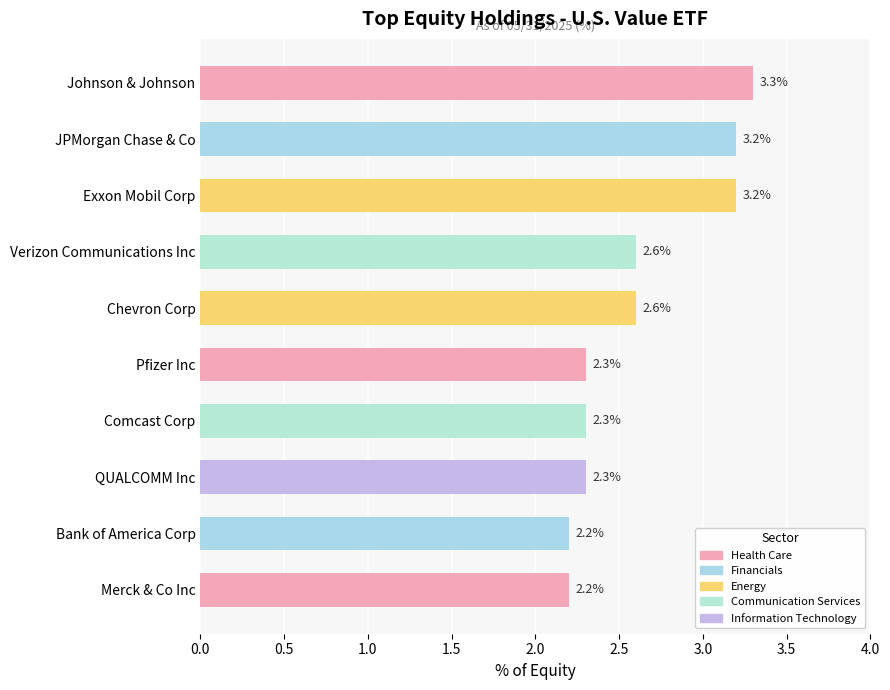

Reading right to left, transcribe all the data shown in this chart.

Merck & Co Inc=2.2	Bank of America Corp=2.2	QUALCOMM Inc=2.3	Comcast Corp=2.3	Pfizer Inc=2.3	Chevron Corp=2.6	Verizon Communications Inc=2.6	Exxon Mobil Corp=3.2	JPMorgan Chase & Co=3.2	Johnson & Johnson=3.3